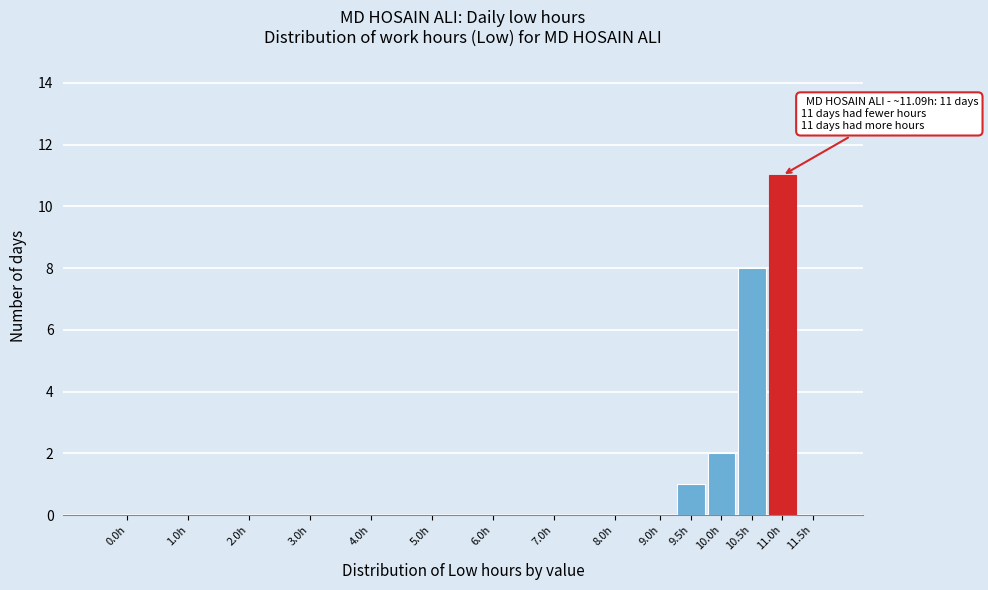

Reading left to right, what are all the values shown in this chart?

0.0h=0	1.0h=0	2.0h=0	3.0h=0	4.0h=0	5.0h=0	6.0h=0	7.0h=0	8.0h=0	9.0h=0	9.5h=1	10.0h=2	10.5h=8	11.0h=11	11.5h=0